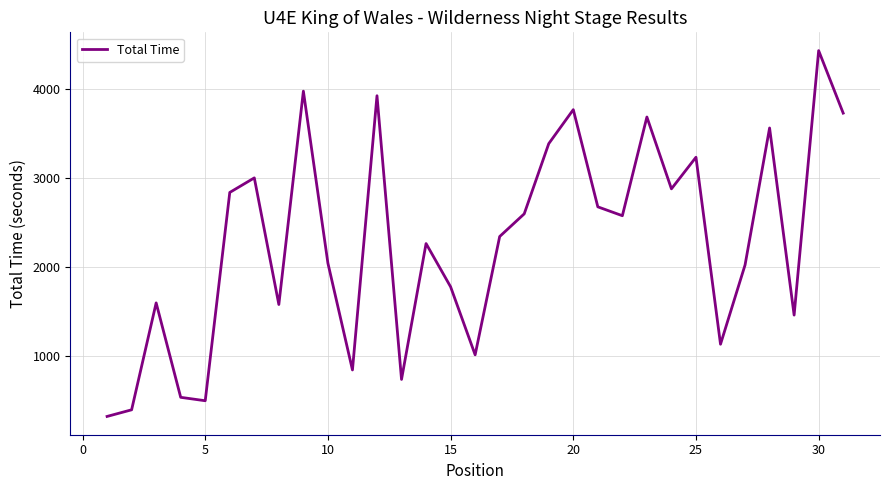

What is the smallest value displayed?

315.0